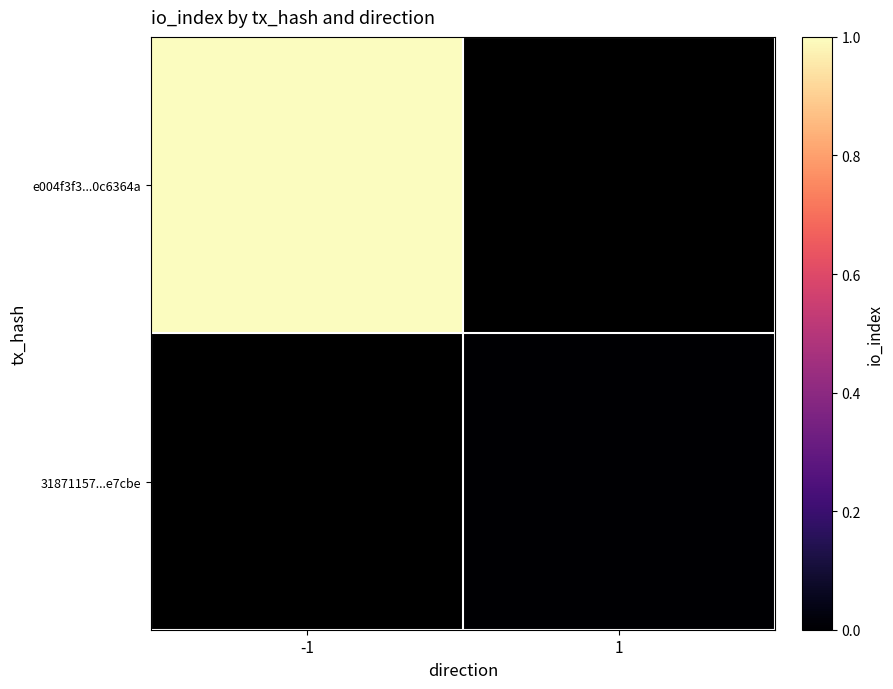

Is it true that 31871157...e7cbe equals 0.0 at 1?

True